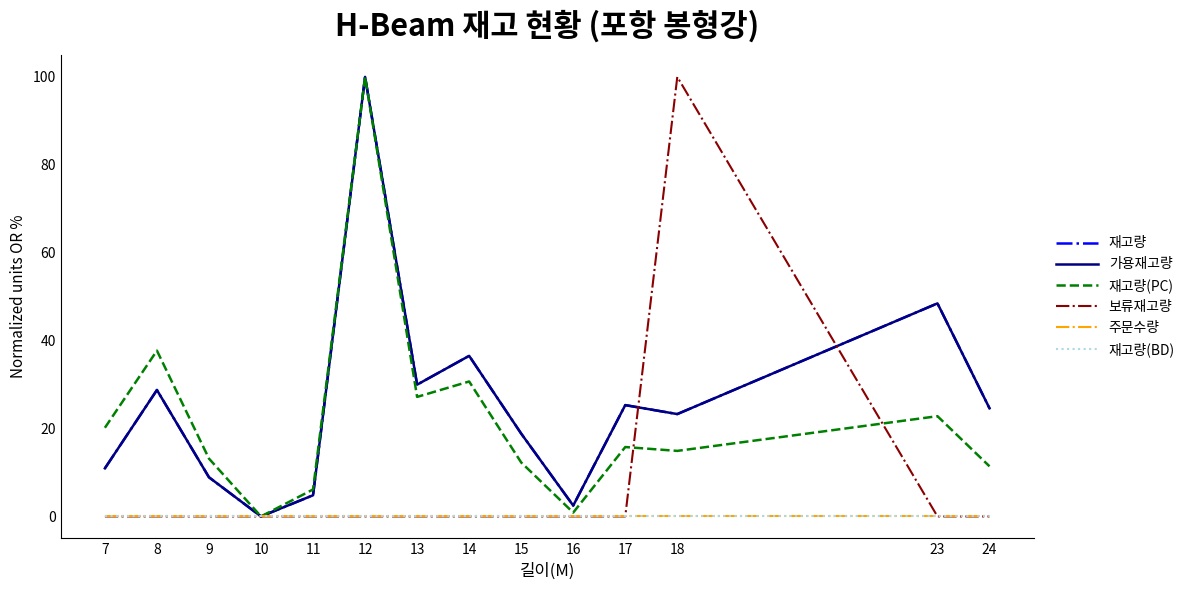

What is the difference between the maximum and minimum values in the 재고량(PC) series?

100.0